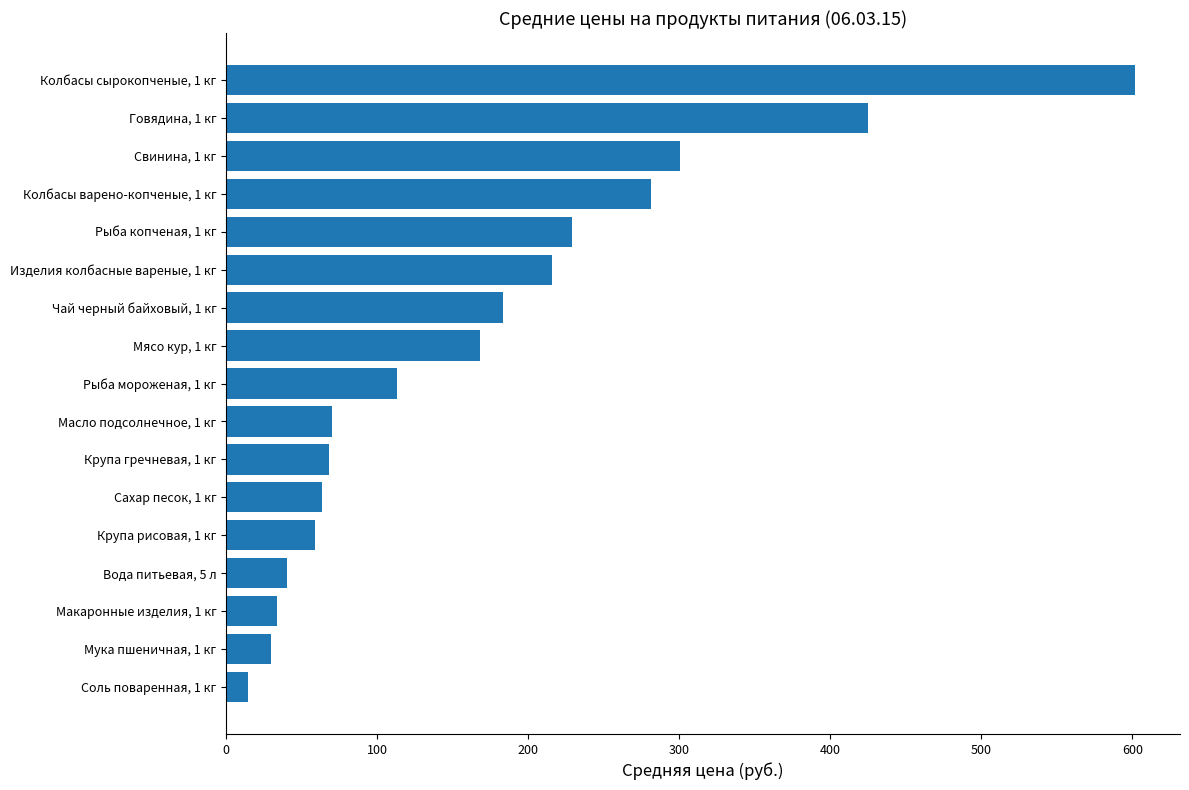

List the labels in order of value, smallest first.

Соль поваренная, 1 кг, Мука пшеничная, 1 кг, Макаронные изделия, 1 кг, Вода питьевая, 5 л, Крупа рисовая, 1 кг, Сахар песок, 1 кг, Крупа гречневая, 1 кг, Масло подсолнечное, 1 кг, Рыба мороженая, 1 кг, Мясо кур, 1 кг, Чай черный байховый, 1 кг, Изделия колбасные вареные, 1 кг, Рыба копченая, 1 кг, Колбасы варено-копченые, 1 кг, Свинина, 1 кг, Говядина, 1 кг, Колбасы сырокопченые, 1 кг